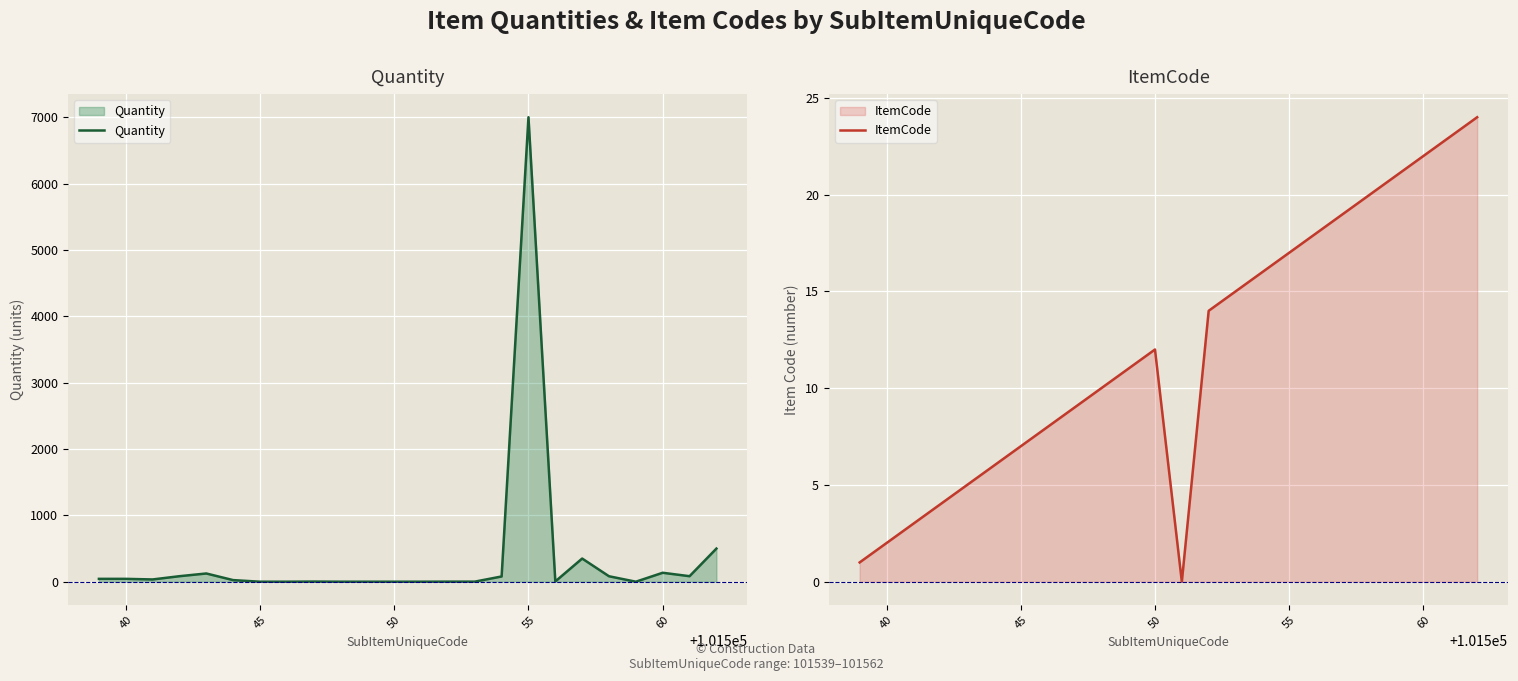

What is the maximum value for Quantity?

7000.0